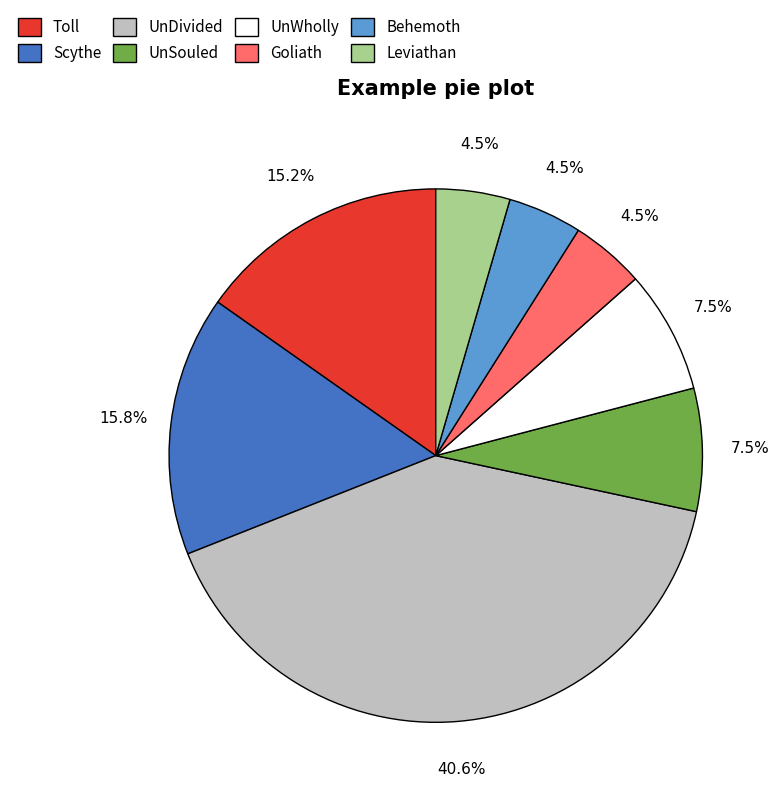

What is the largest slice in the pie chart?

UnDivided